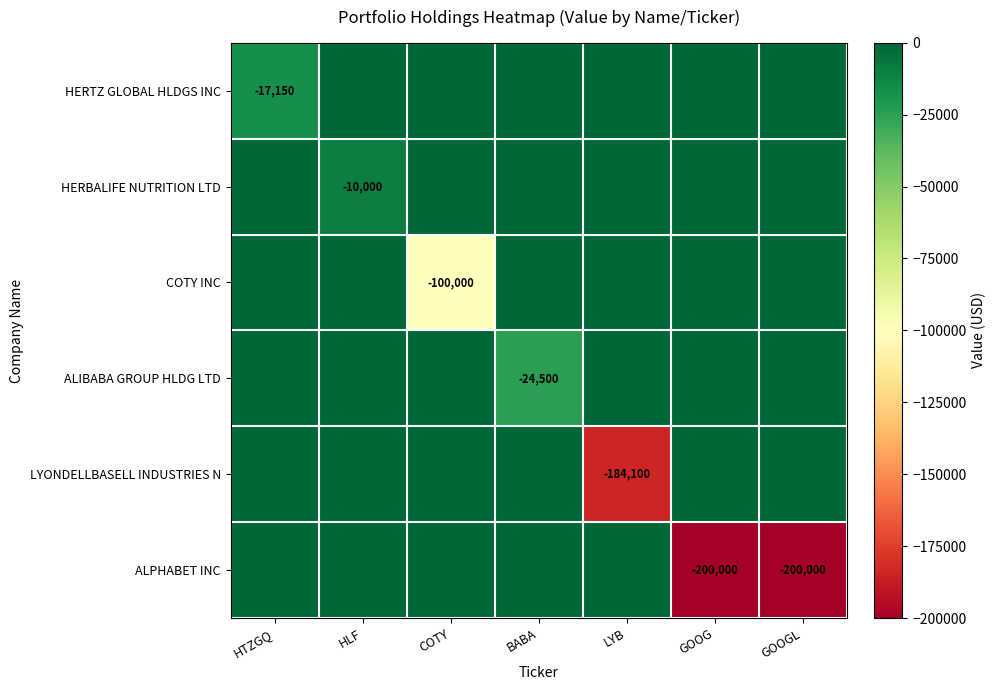

The value of LYONDELLBASELL INDUSTRIES N at COTY is 0. True or false?

True